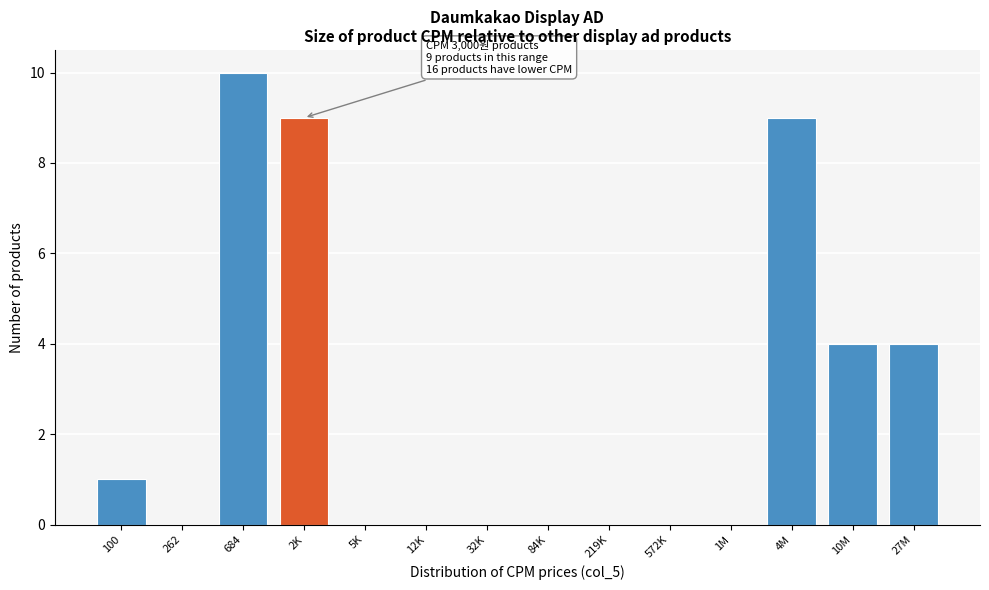

Reading left to right, extract all data points from this chart.

100=1	262=0	684=10	2K=9	5K=0	12K=0	32K=0	84K=0	219K=0	572K=0	1M=0	4M=9	10M=4	27M=4